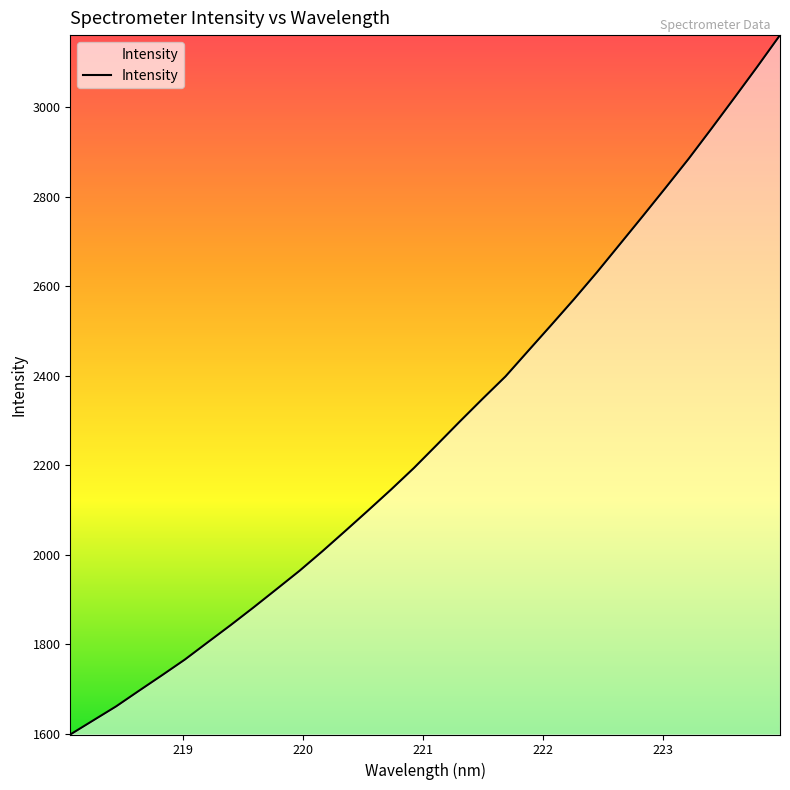

What is the minimum value shown in the chart?

1598.0